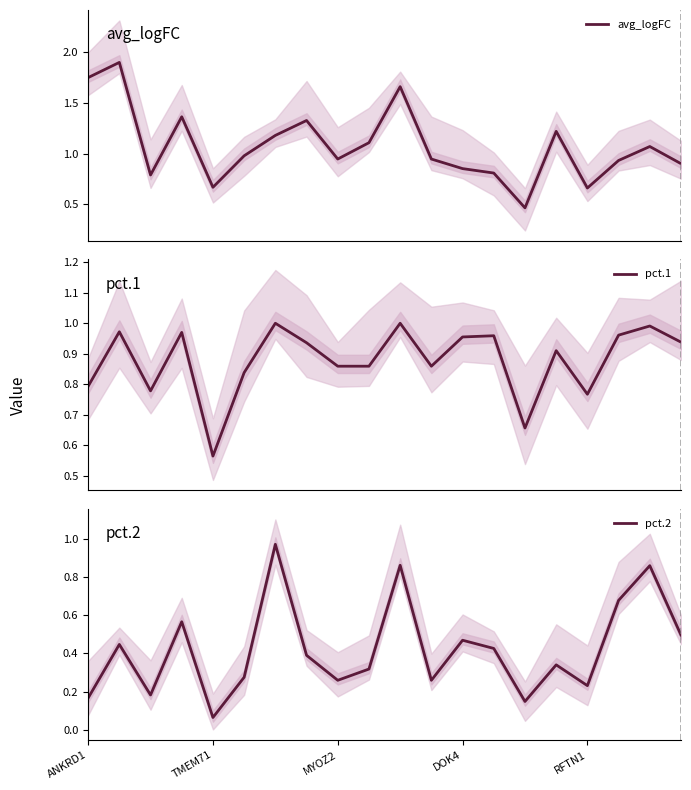

The pct.2 series shows 0.1 at ANKRD1. True or false?

False